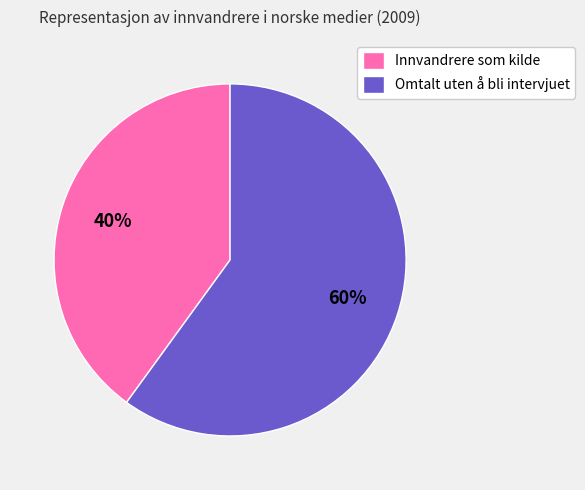

To the nearest percent, what portion does Innvandrere som kilde represent?

40%